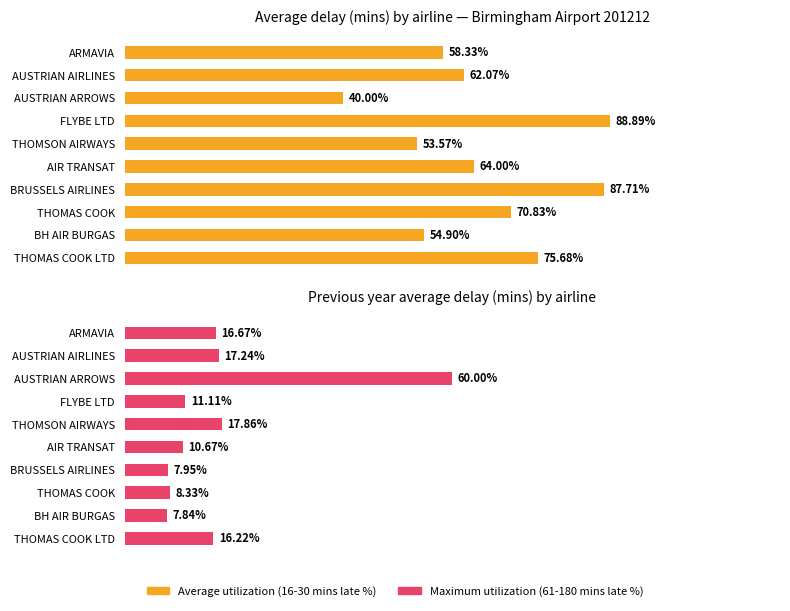

How many groups of bars are there?

10